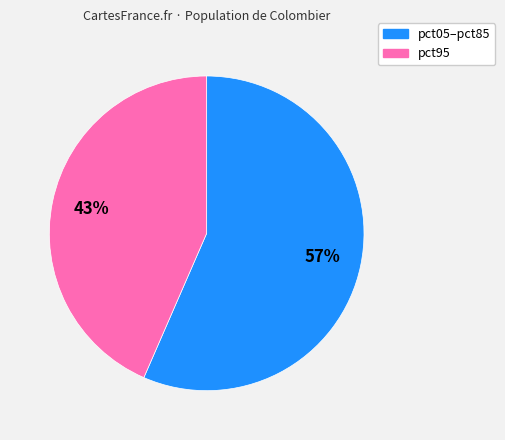

Is there any slice that represents more than half of the pie?

Yes